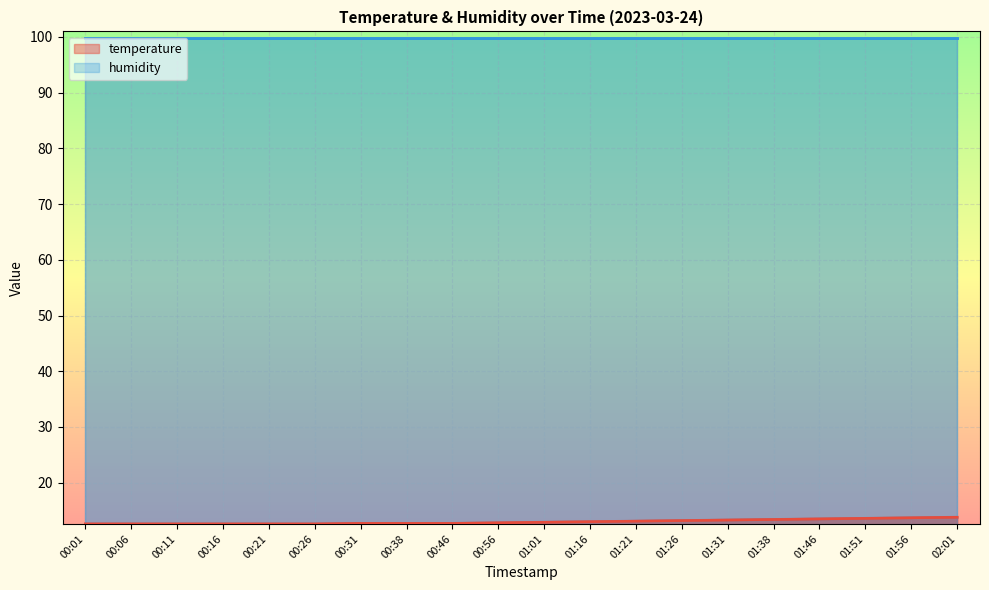

What is the label of the 4th point from the left?

00:16